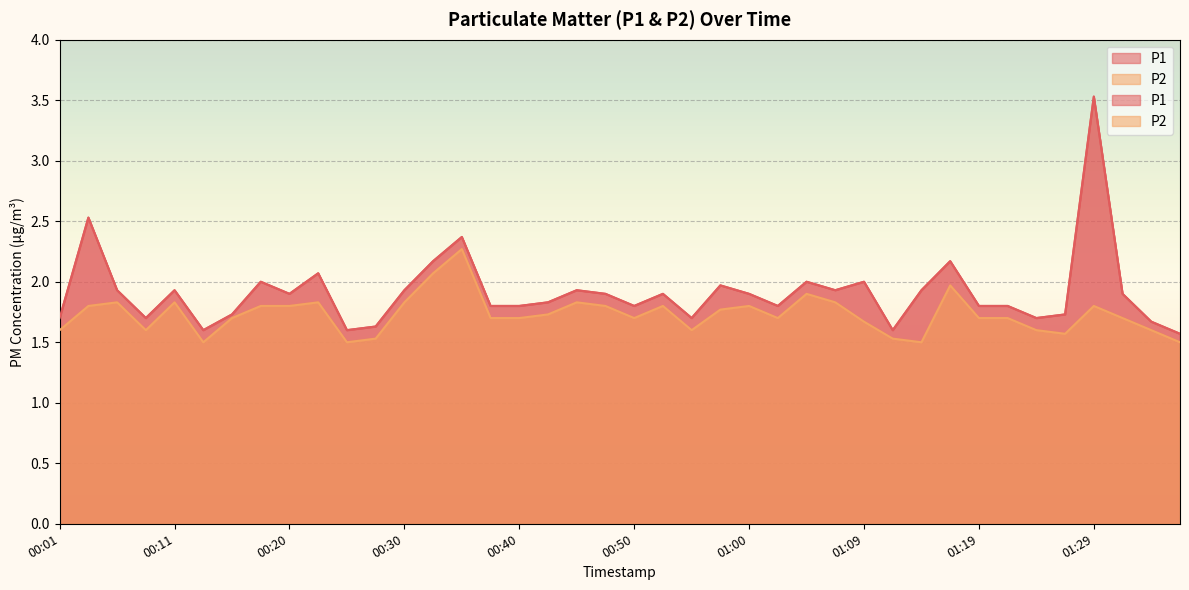

What is the label of the 19th point from the right?

00:52